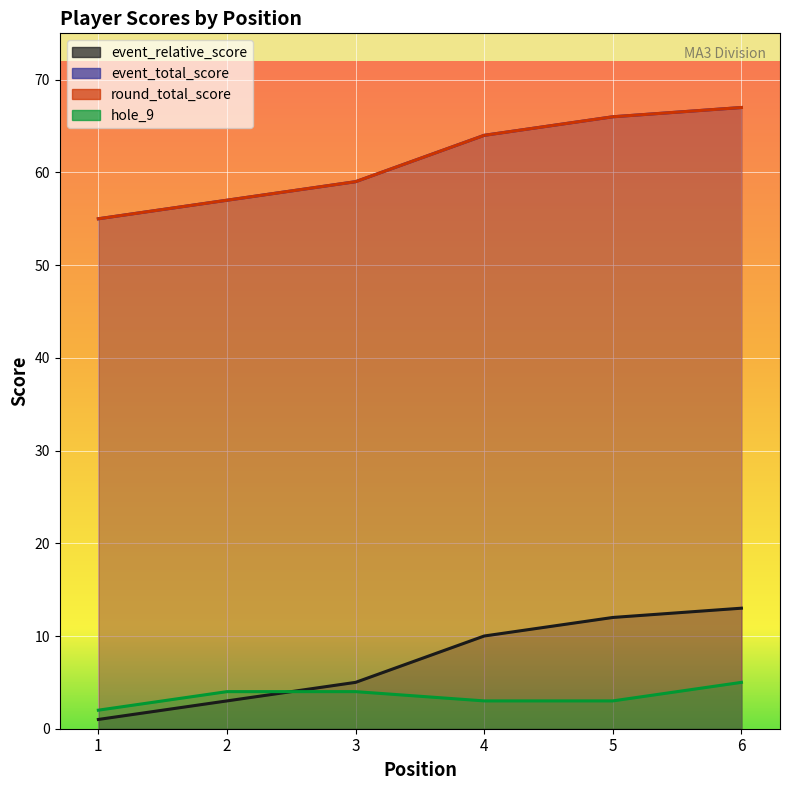

Count the number of data series in this chart.

4